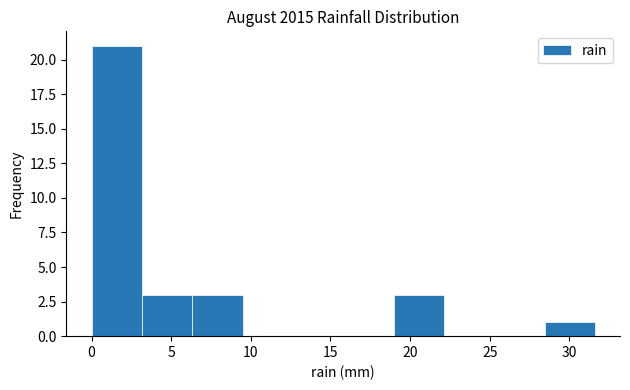

Reading left to right, transcribe this chart: for each bar, give the range it covers on the x-axis and its height. Neither the bar edges nor the heights are printed on the chart, so give them approximately, as read against the axes.

0.0 to 3.0: 21
3.0 to 6.5: 3
6.5 to 9.5: 3
9.5 to 12.5: 0
12.5 to 16.0: 0
16.0 to 19.0: 0
19.0 to 22.0: 3
22.0 to 25.5: 0
25.5 to 28.5: 0
28.5 to 31.5: 1